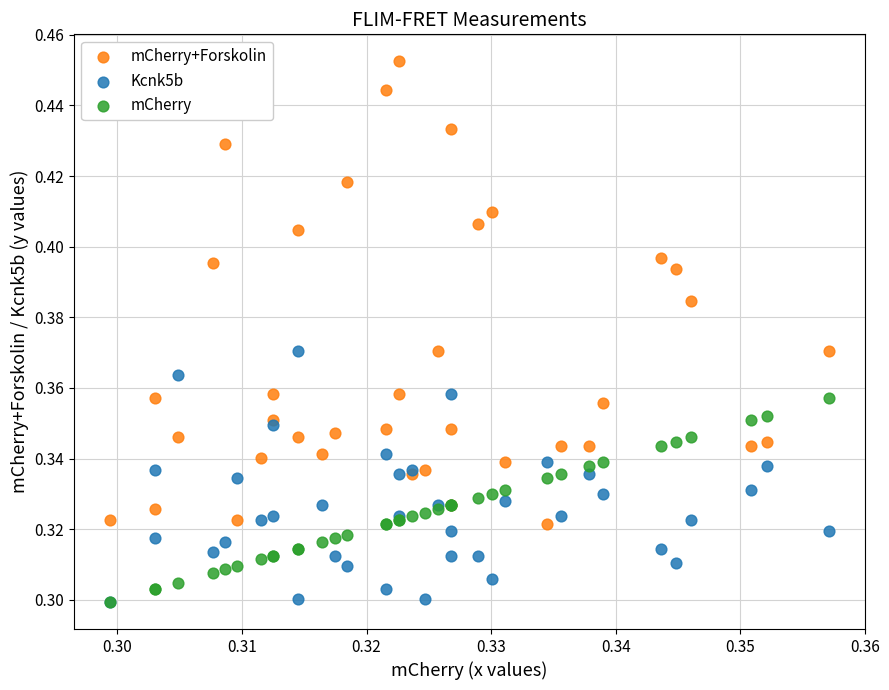

Which series has the widest spread of Y values?

mCherry+Forskolin